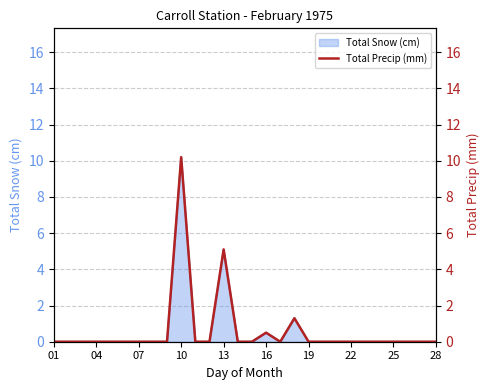

True or false: the data has more than 1 interior local peaks.

True